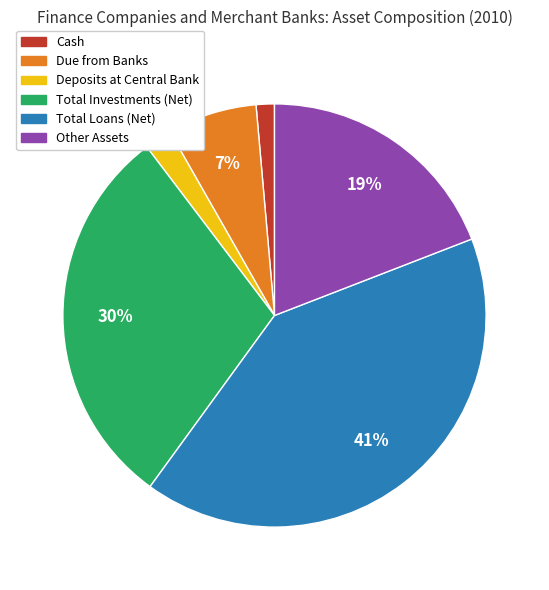

Count the number of slices in the pie.

6